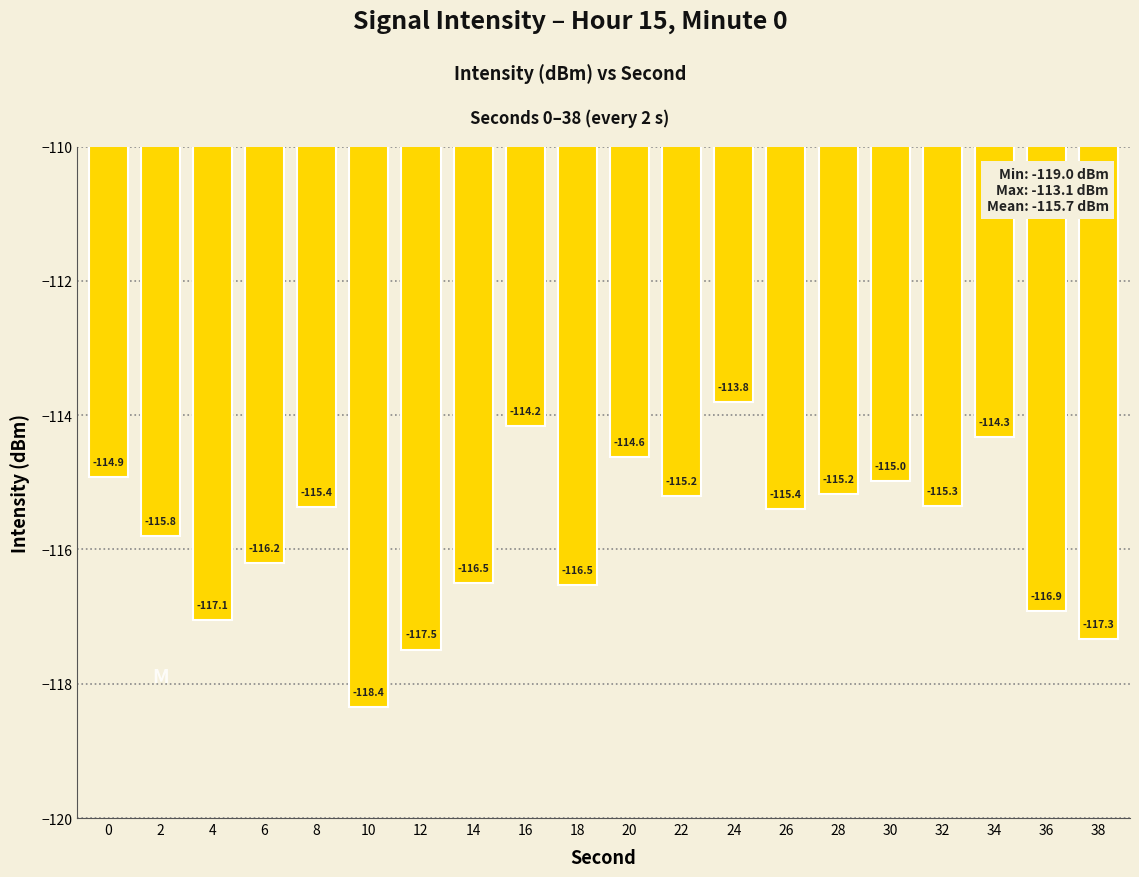

The value at 14 is -156.0. True or false?

False